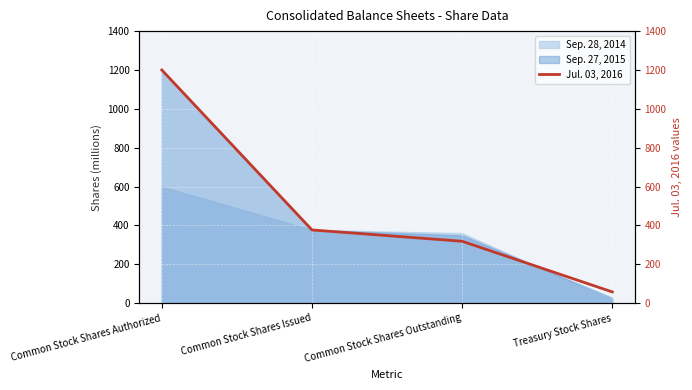

Which label corresponds to the largest value in the chart?

Common Stock Shares Authorized